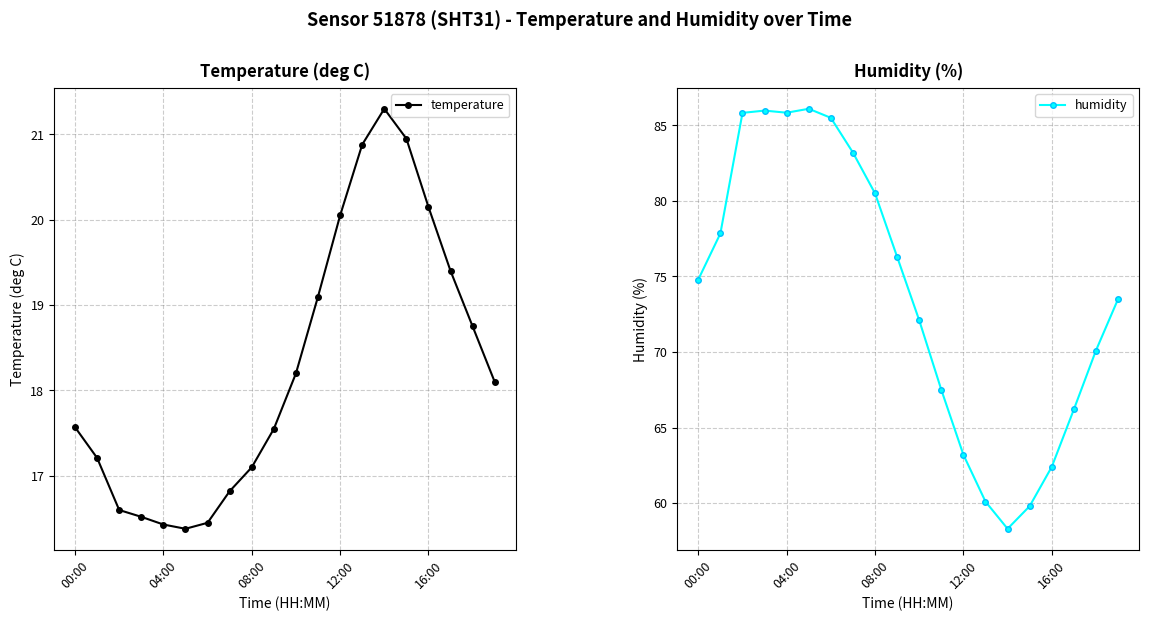

How many interior local valleys does the temperature series have?

1